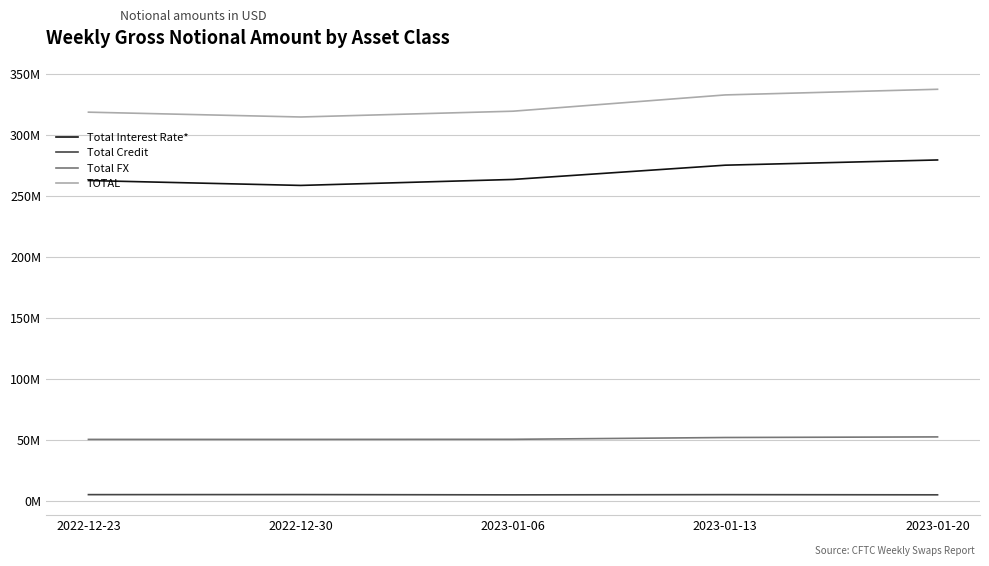

Reading left to right, what are all the values shown in this chart?

Total Interest Rate*: 2022-12-23=262604788	2022-12-30=258612601	2023-01-06=263503511	2023-01-13=275186523	2023-01-20=279462002
Total Credit: 2022-12-23=5385830	2022-12-30=5425692	2023-01-06=5200851	2023-01-13=5375009	2023-01-20=5226662
Total FX: 2022-12-23=50613391	2022-12-30=50615340	2023-01-06=50693609	2023-01-13=52165259	2023-01-20=52660454
TOTAL: 2022-12-23=318604009	2022-12-30=314653634	2023-01-06=319397971	2023-01-13=332726791	2023-01-20=337349117